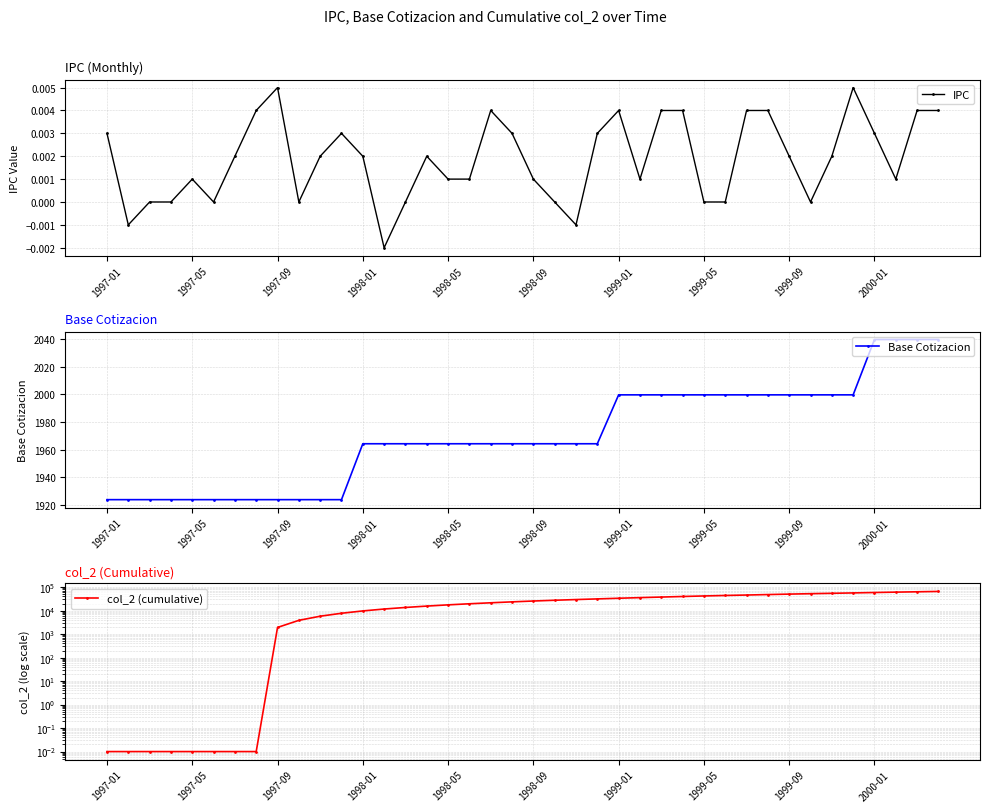

Is it true that IPC equals 0.0 at 1999-05?

True